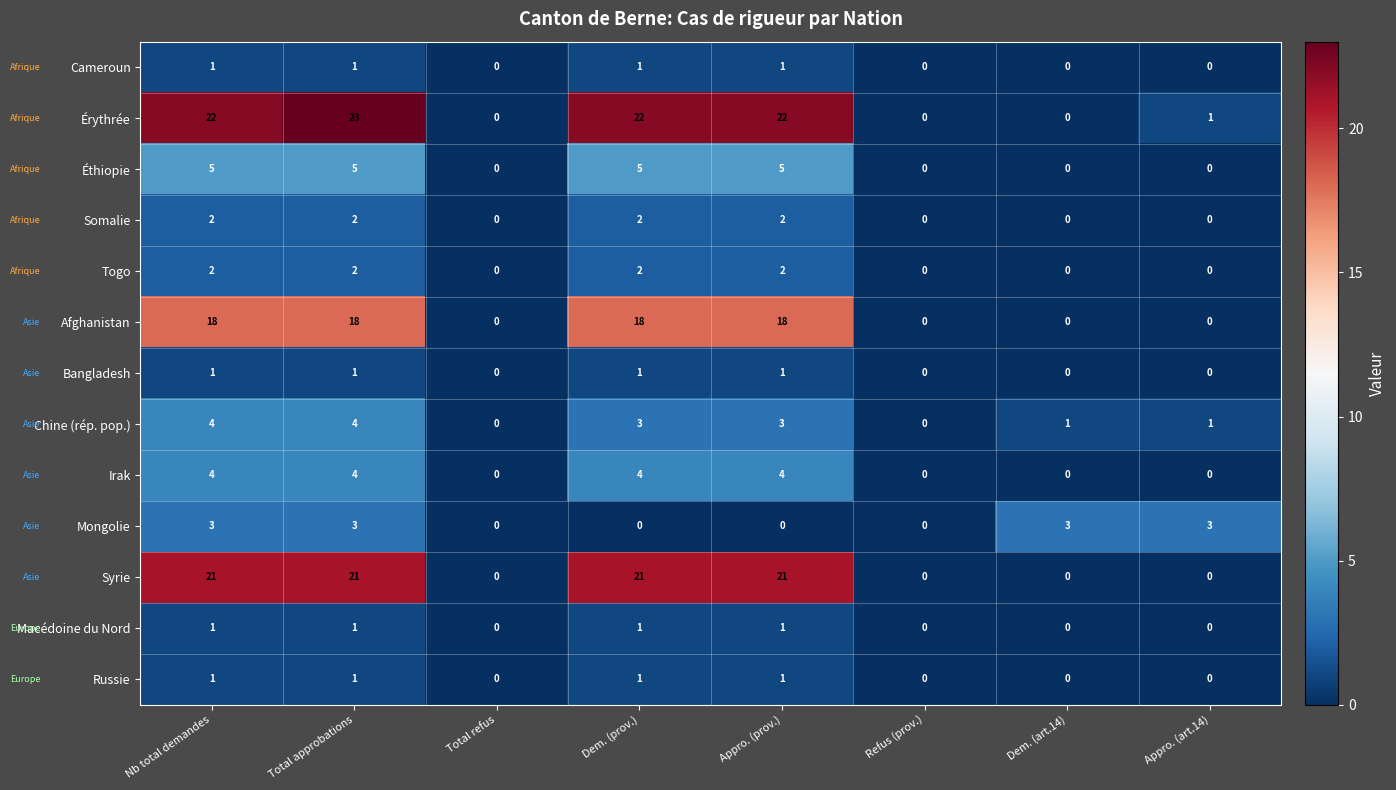

True or false: Mongolie has a value of 3 at Total approbations.

True